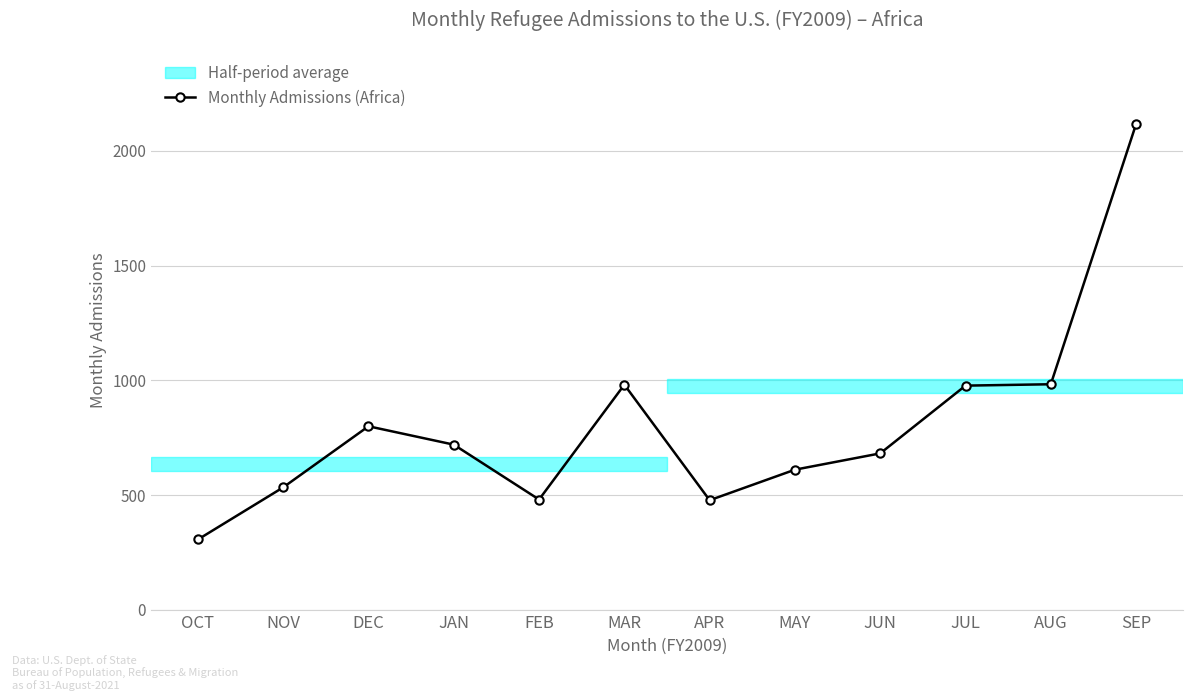

What is the difference between the maximum and minimum values?

1809